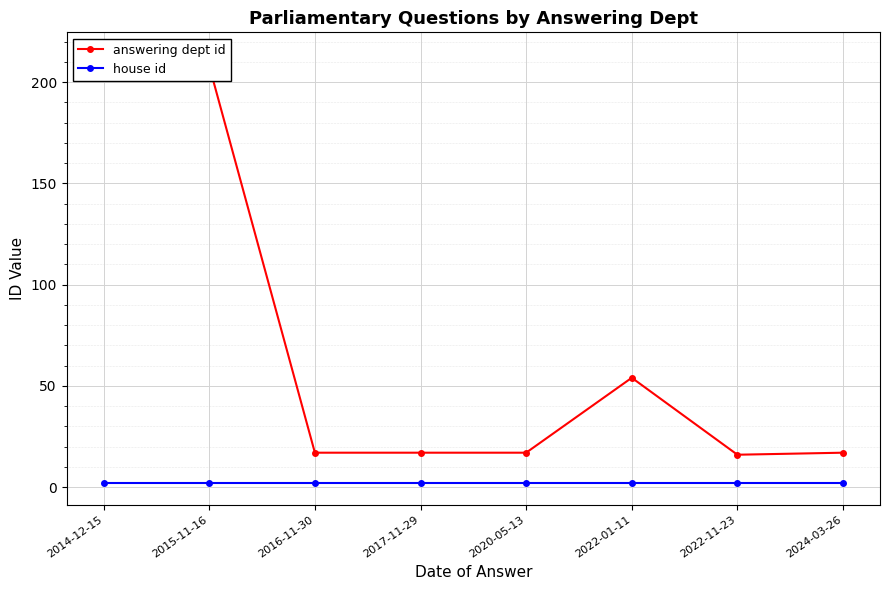

What is the value of the house id point at the 1st from the left?

2